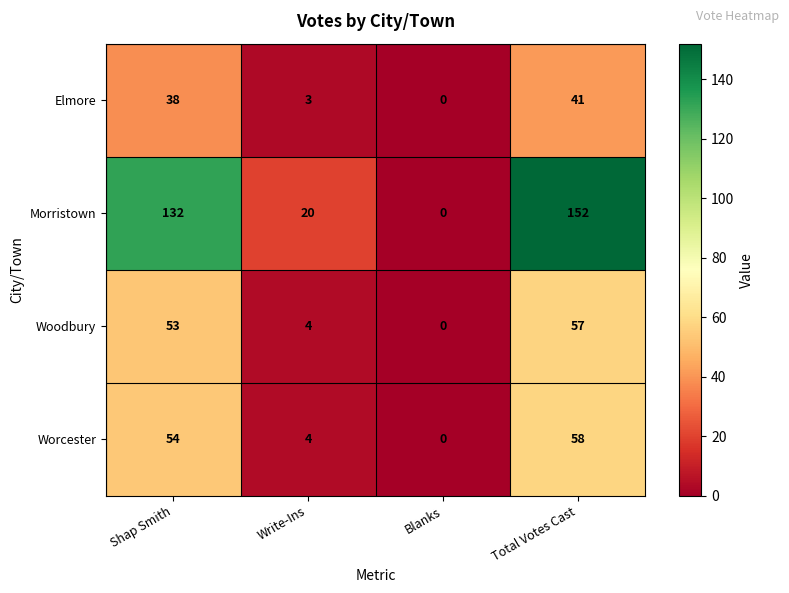

Which series has the largest total across all categories?

Morristown